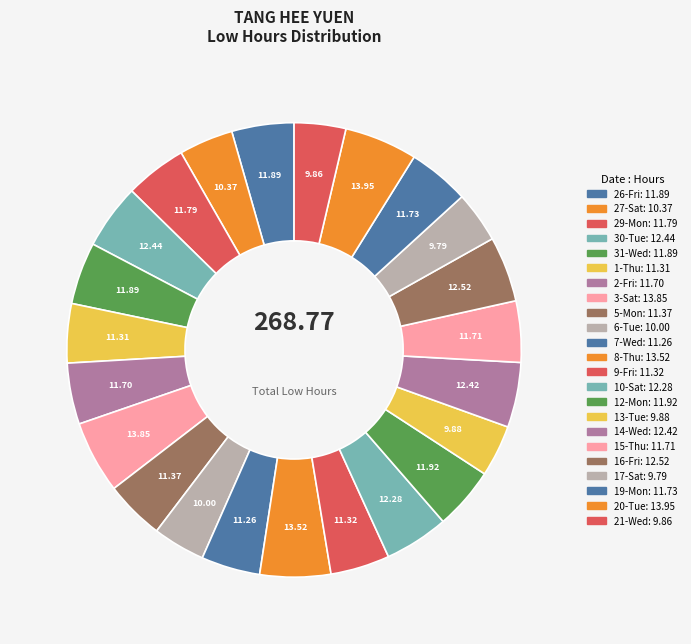

How many slices are in this pie chart?

23